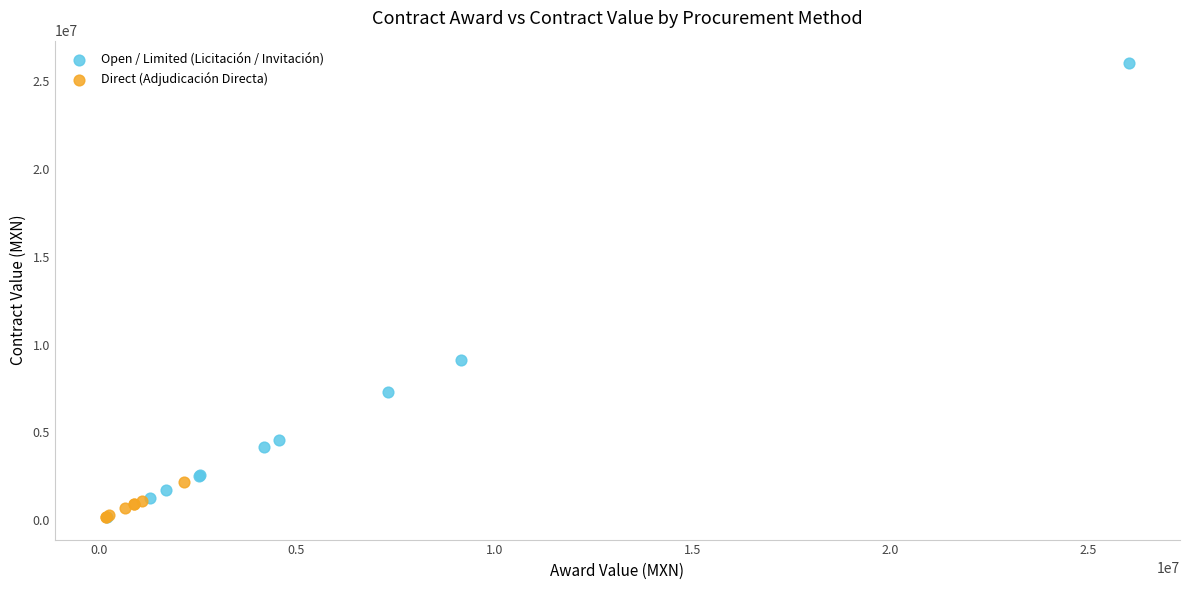

What are all the series names shown in the legend?

Open / Limited (Licitación / Invitación), Direct (Adjudicación Directa)